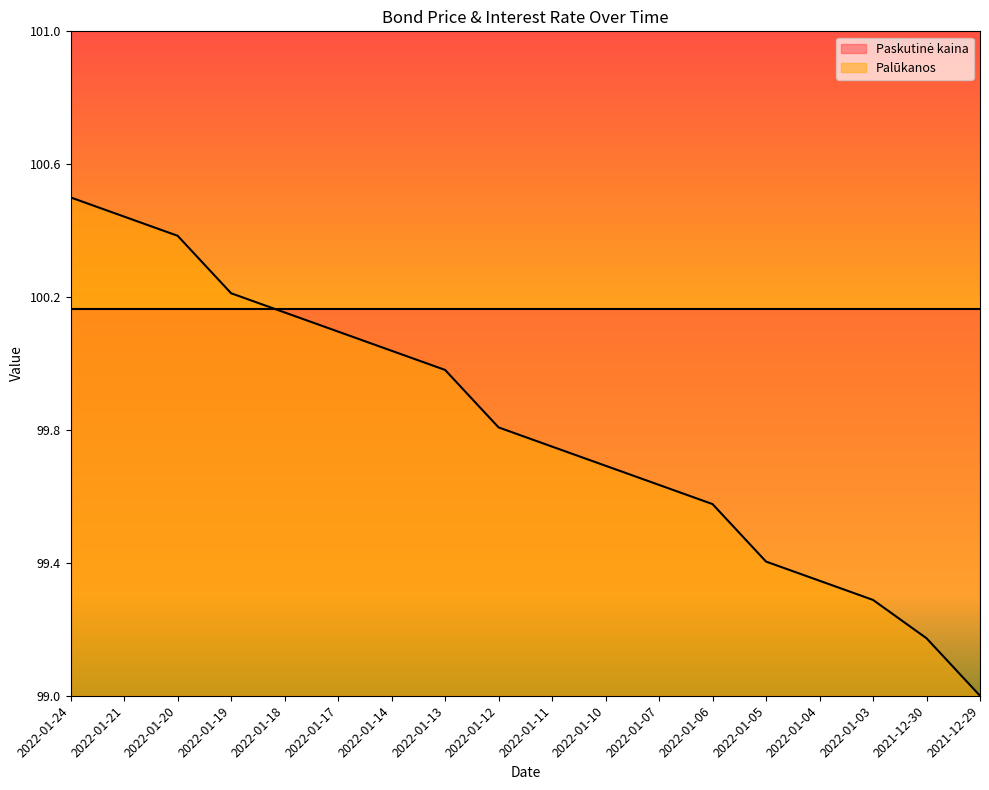

What is the greatest value displayed?

100.5